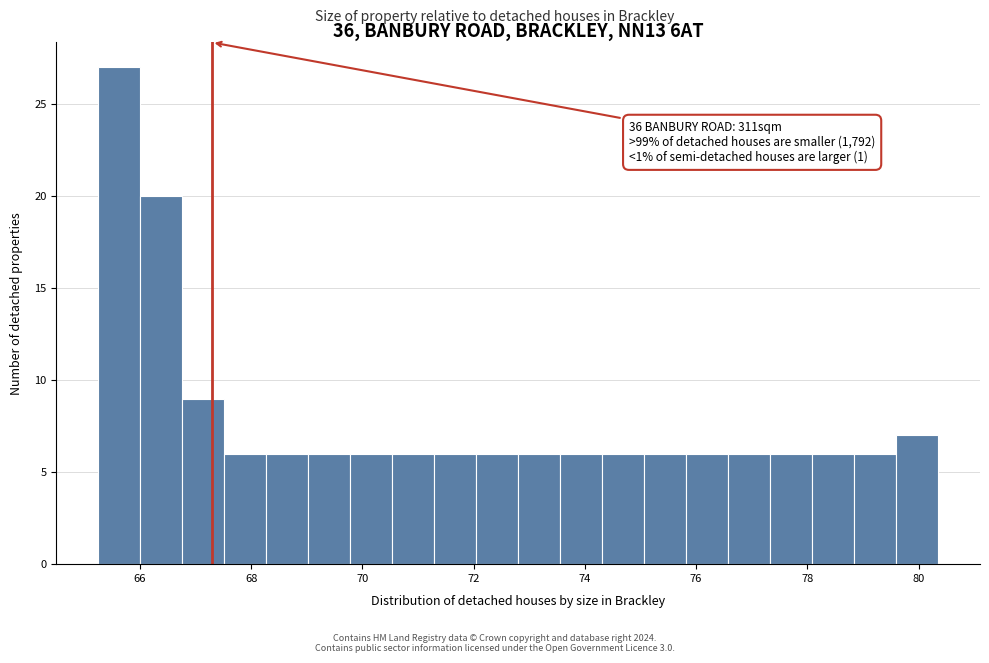

Read against the x-axis, roughly where is the centre of the tallest bar?

65.6